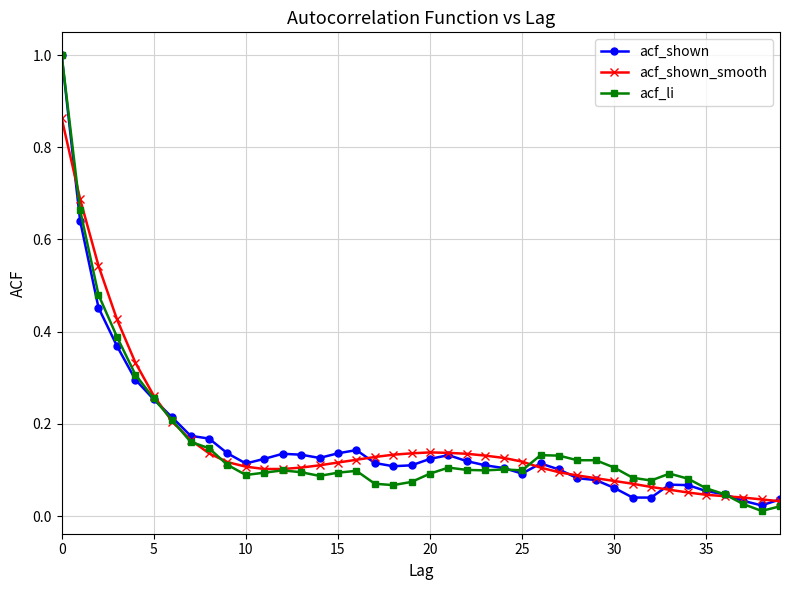

What is the maximum value for acf_shown?

1.0